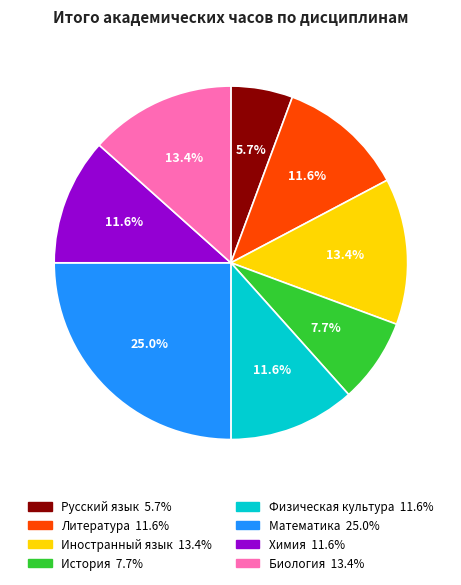

To the nearest percent, what is the combined percentage of Биология and Математика?

38%